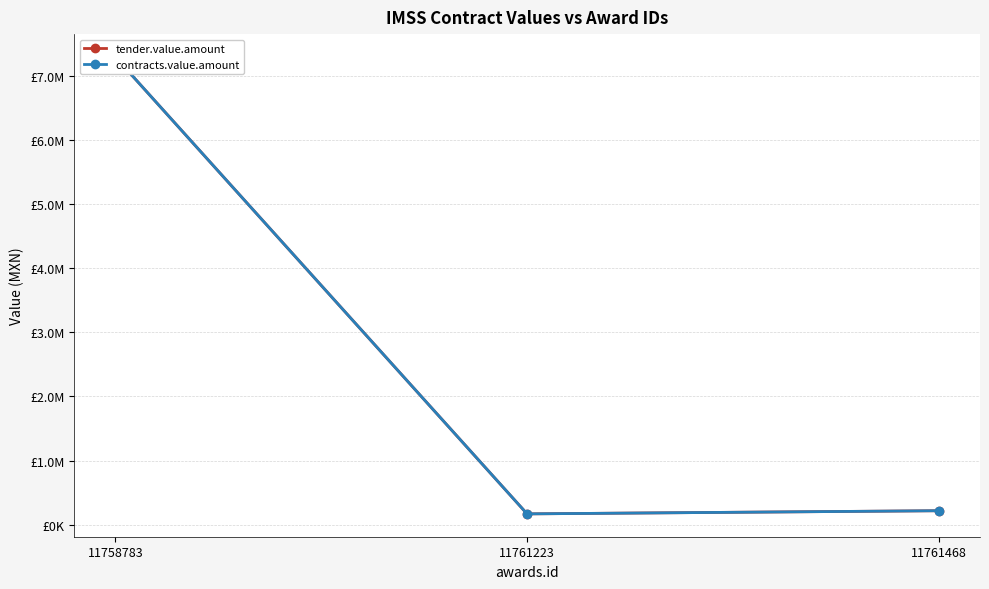

Rank the series by their maximum value, from lowest to highest.

tender.value.amount, contracts.value.amount